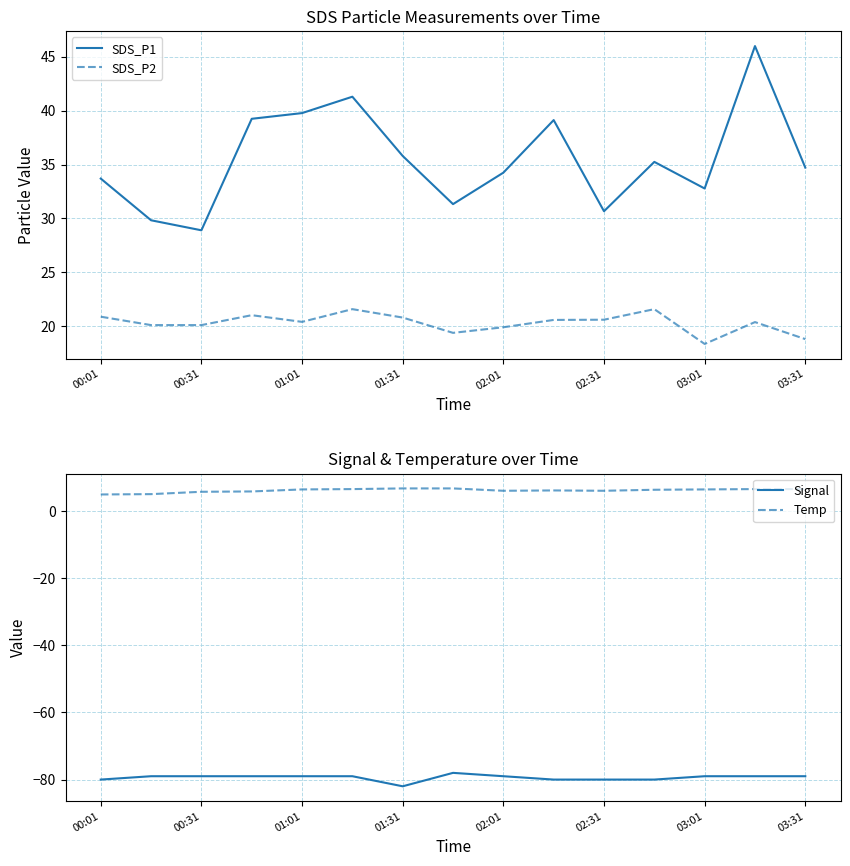

True or false: SDS_P1 has a value of 34.7 at 03:31.

True